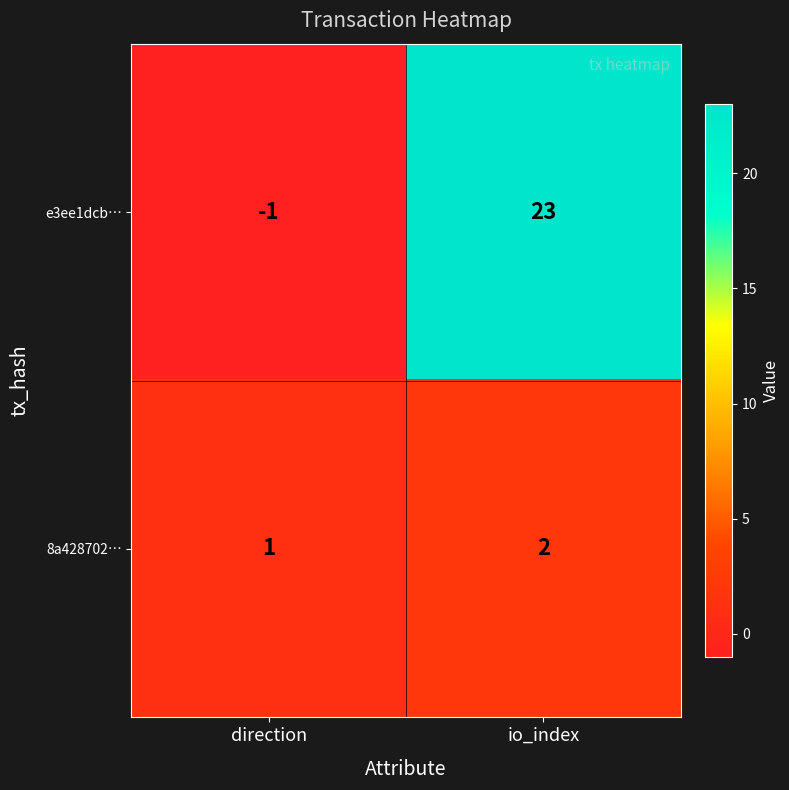

Which series changed the most between direction and io_index?

e3ee1dcb…